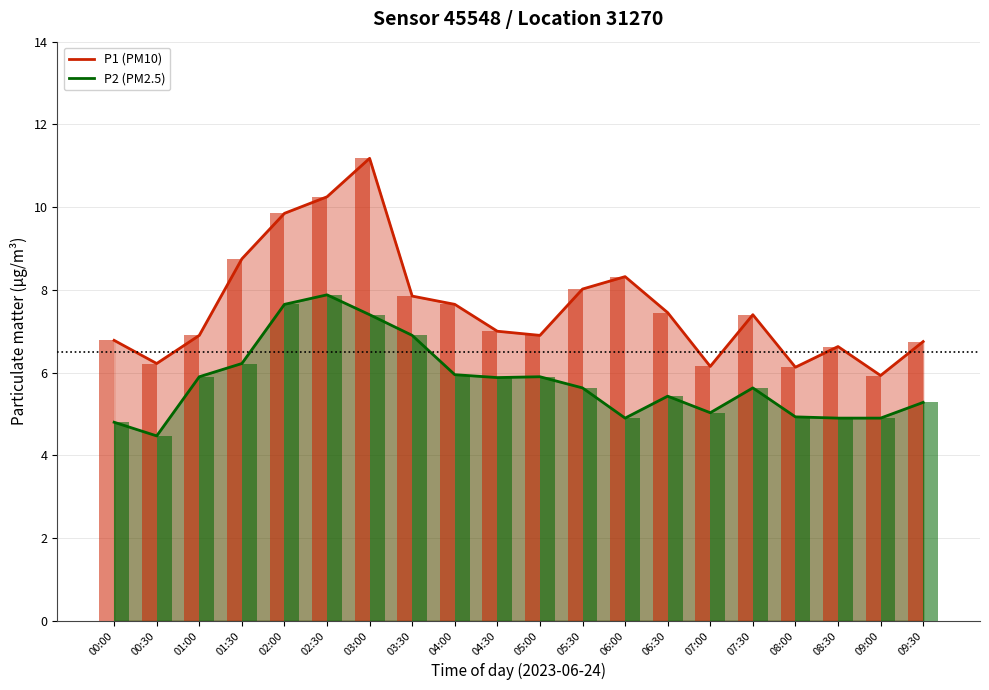

What is the difference between the maximum and minimum values in the P1 (PM10) series?

5.2